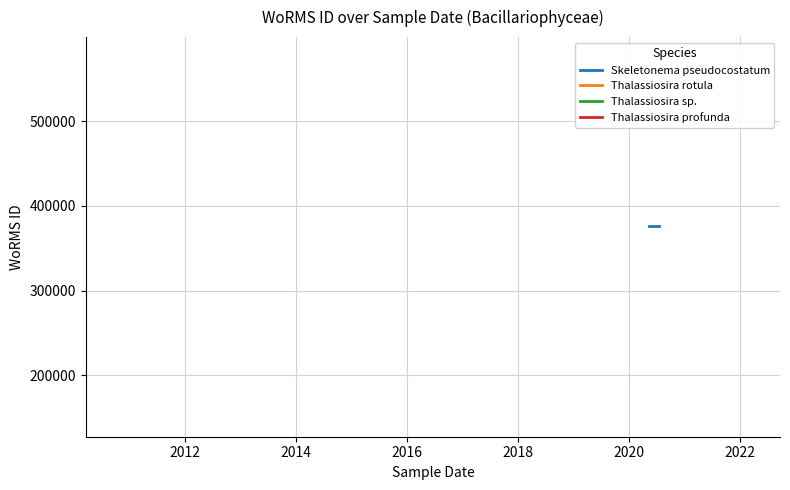

Count the number of categories in the chart.

2